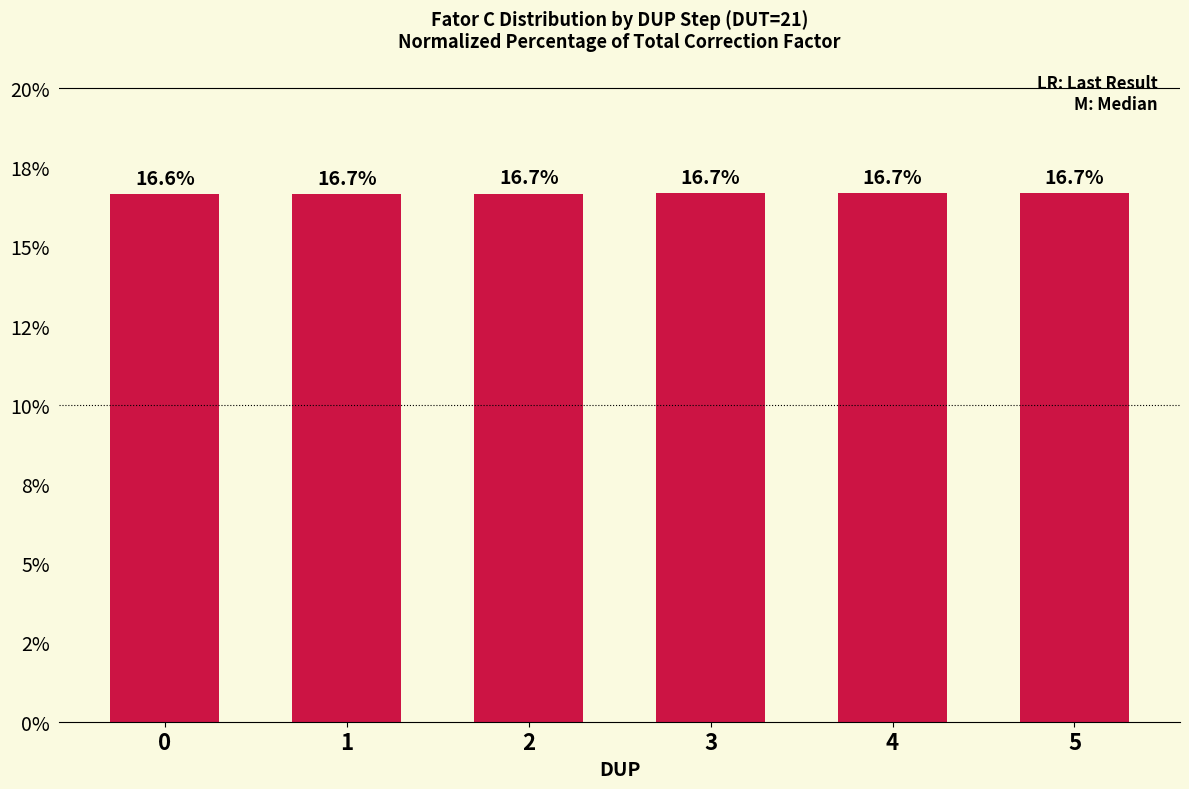

Are the bars horizontal?

No